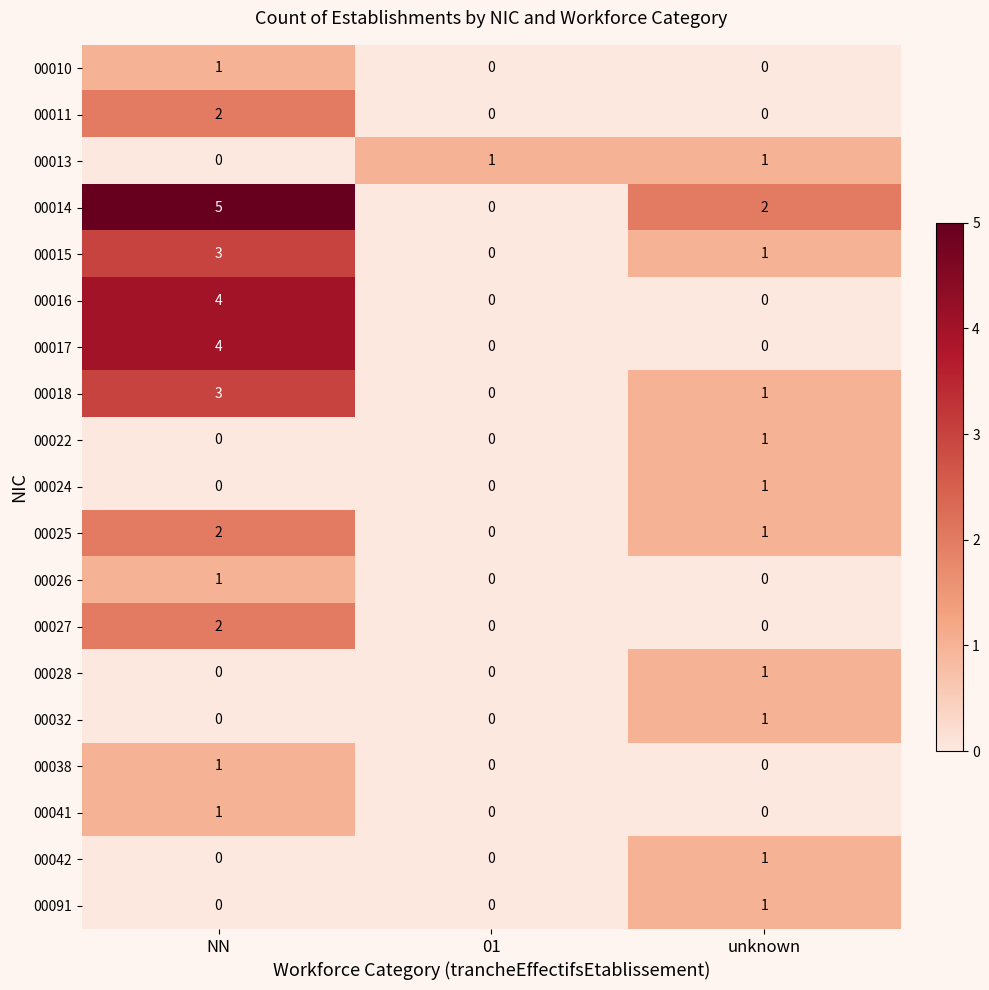

Between 01 and unknown, which series saw the biggest shift?

00014